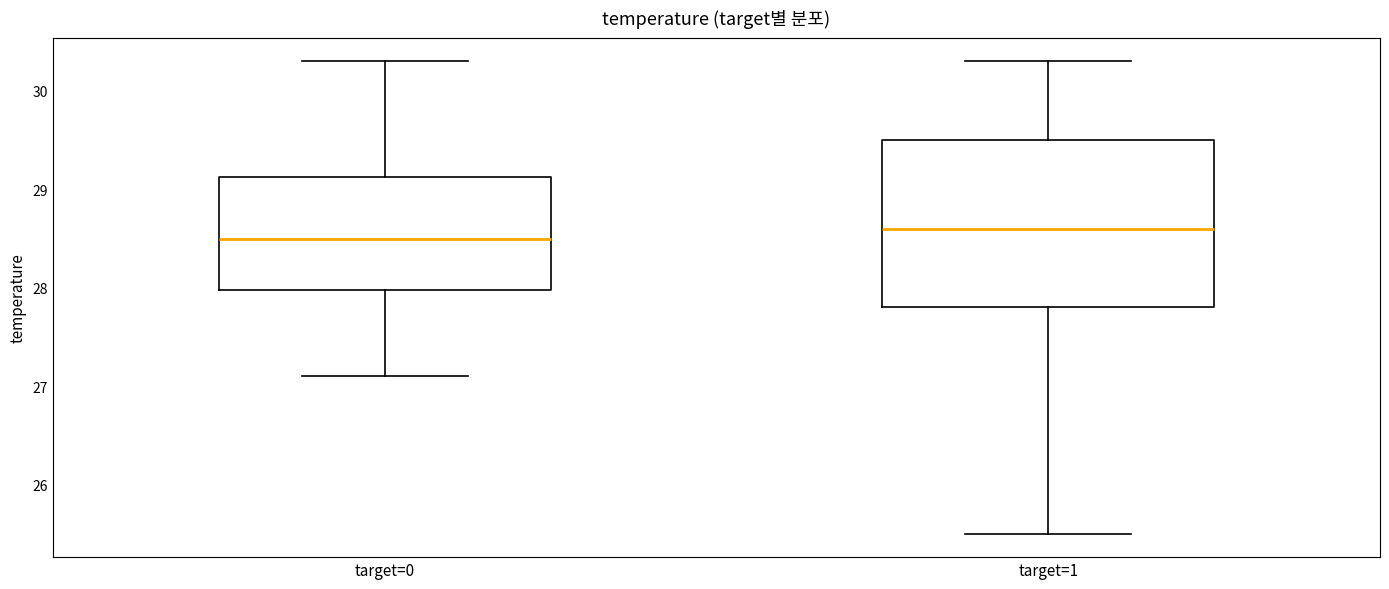

Reading left to right, transcribe this box plot: for each box, give where its median line is, the range the box spans, and where its two whiskers end, as read against the y-axis. The values are not printed on the chart, so give them approximately, as read against the axis.

target=0: median 28.5, box 28.0 to 29.1, whiskers 27.1 to 30.3
target=1: median 28.6, box 27.8 to 29.5, whiskers 25.5 to 30.3